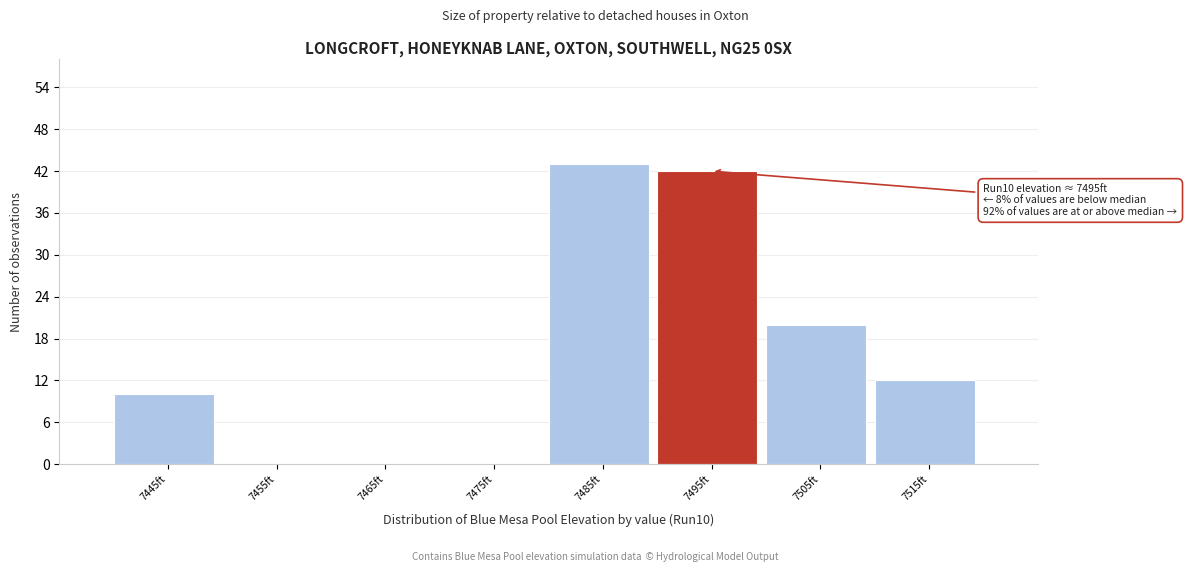

Over which range of the x-axis is the bar tallest?

7480 to 7490